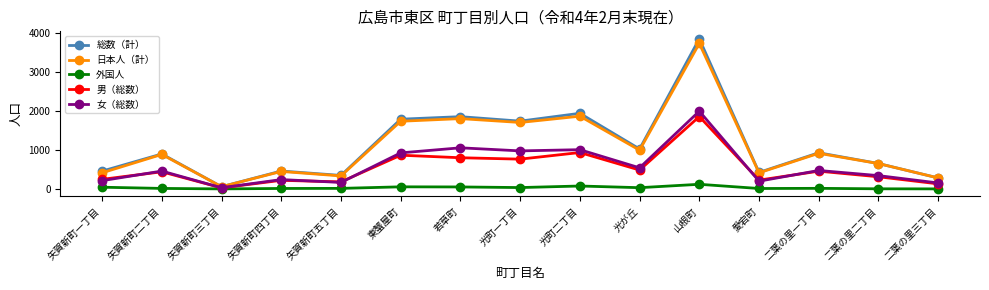

How many values in the 日本人（計） series are below 885?

7